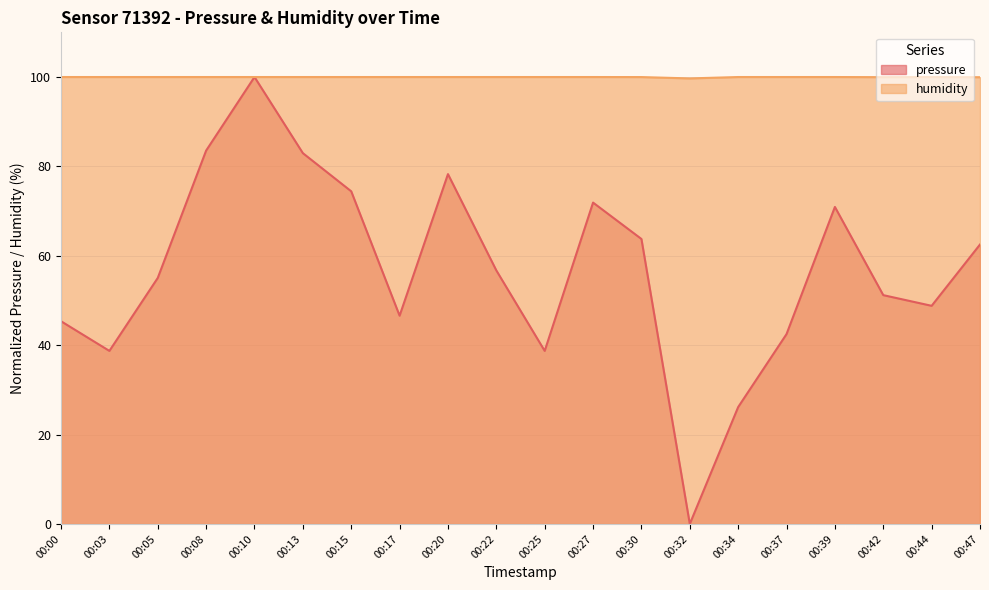

What is the difference between the highest and lowest values at 00:42?

48.8